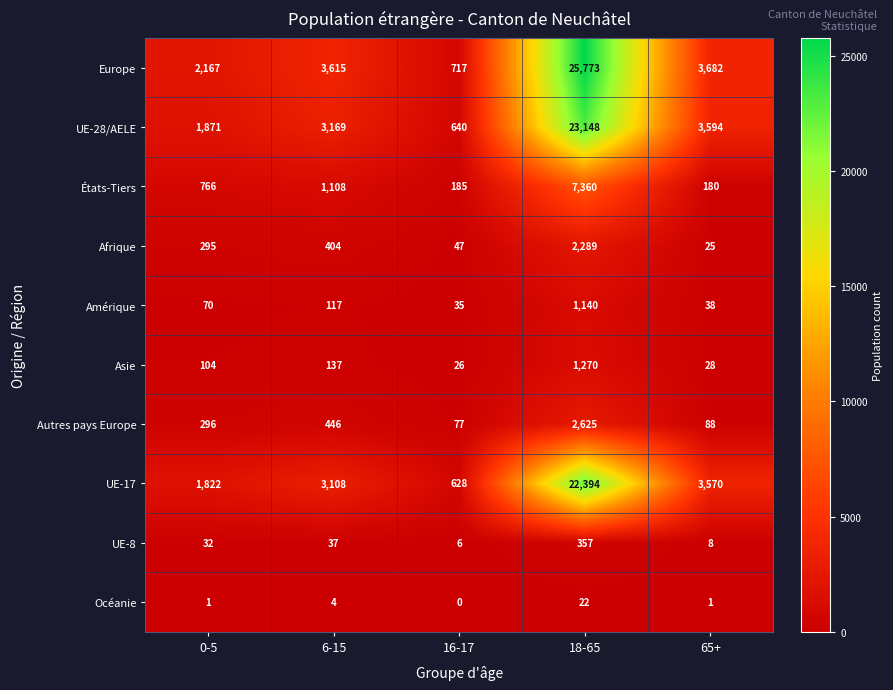

What is the maximum value shown in the chart?

25773